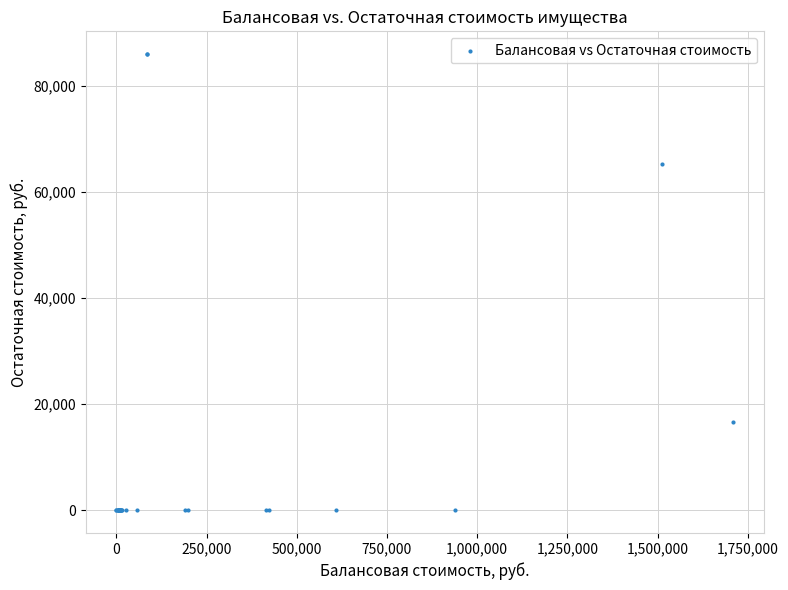

What Y value in the scatter plot is closest to 43000?

65357.6